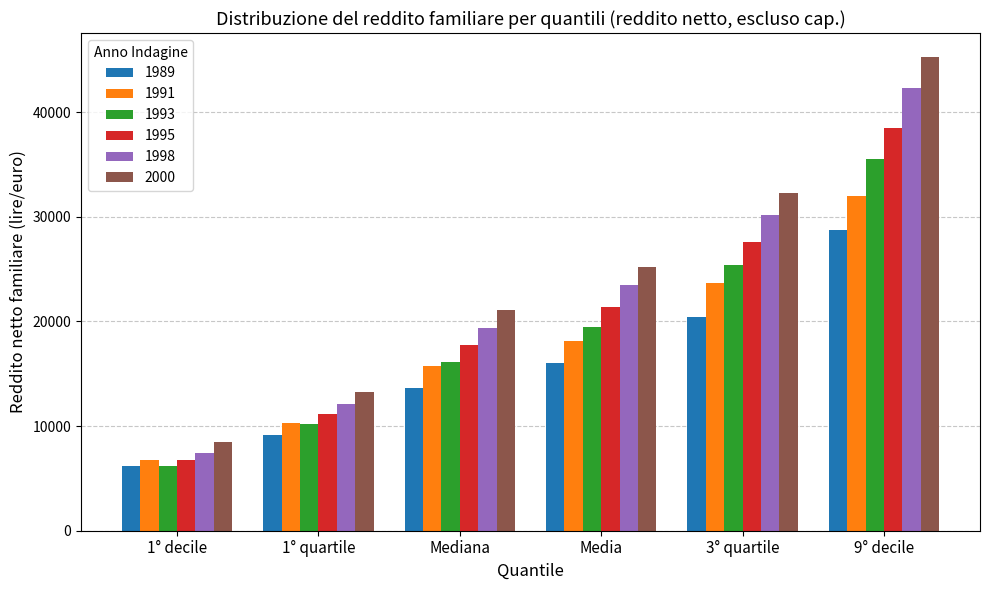

How many series are shown in this chart?

6